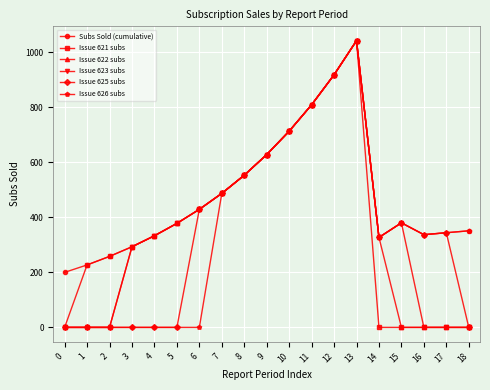

How many categories are shown in the chart?

19